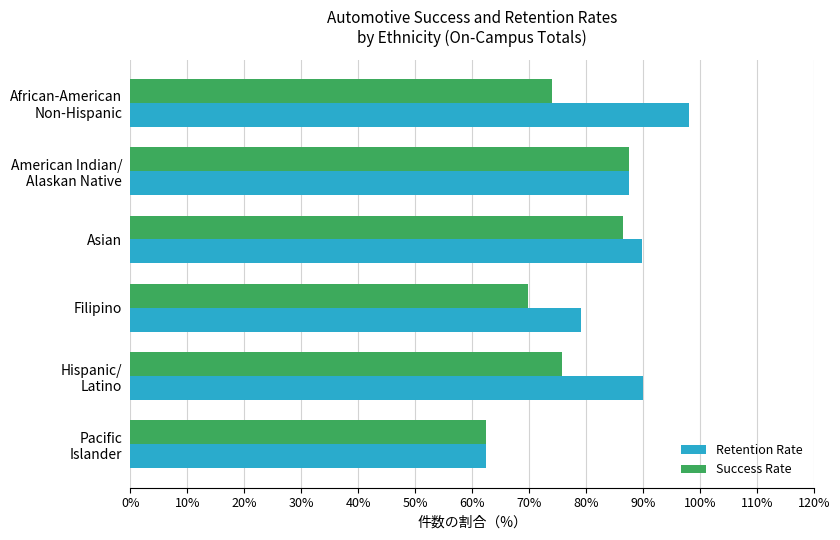

What are all the series names shown in the legend?

Retention Rate, Success Rate